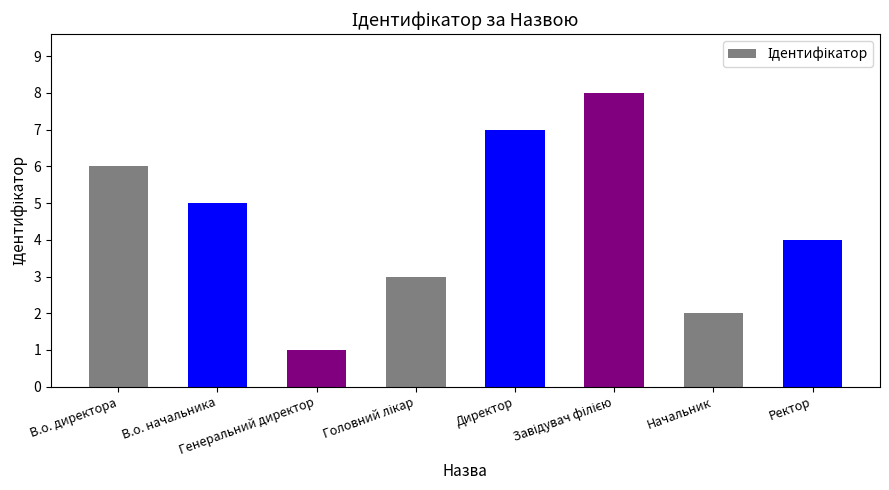

What is the difference between the maximum and second lowest values?

6